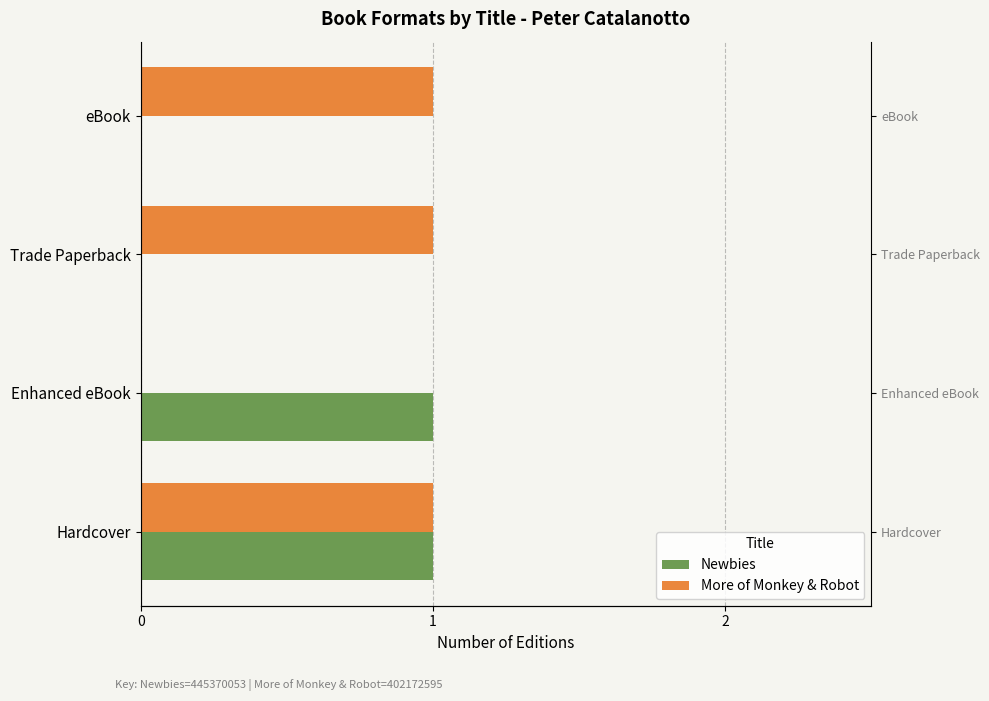

Which series has the largest range (max minus min)?

Newbies